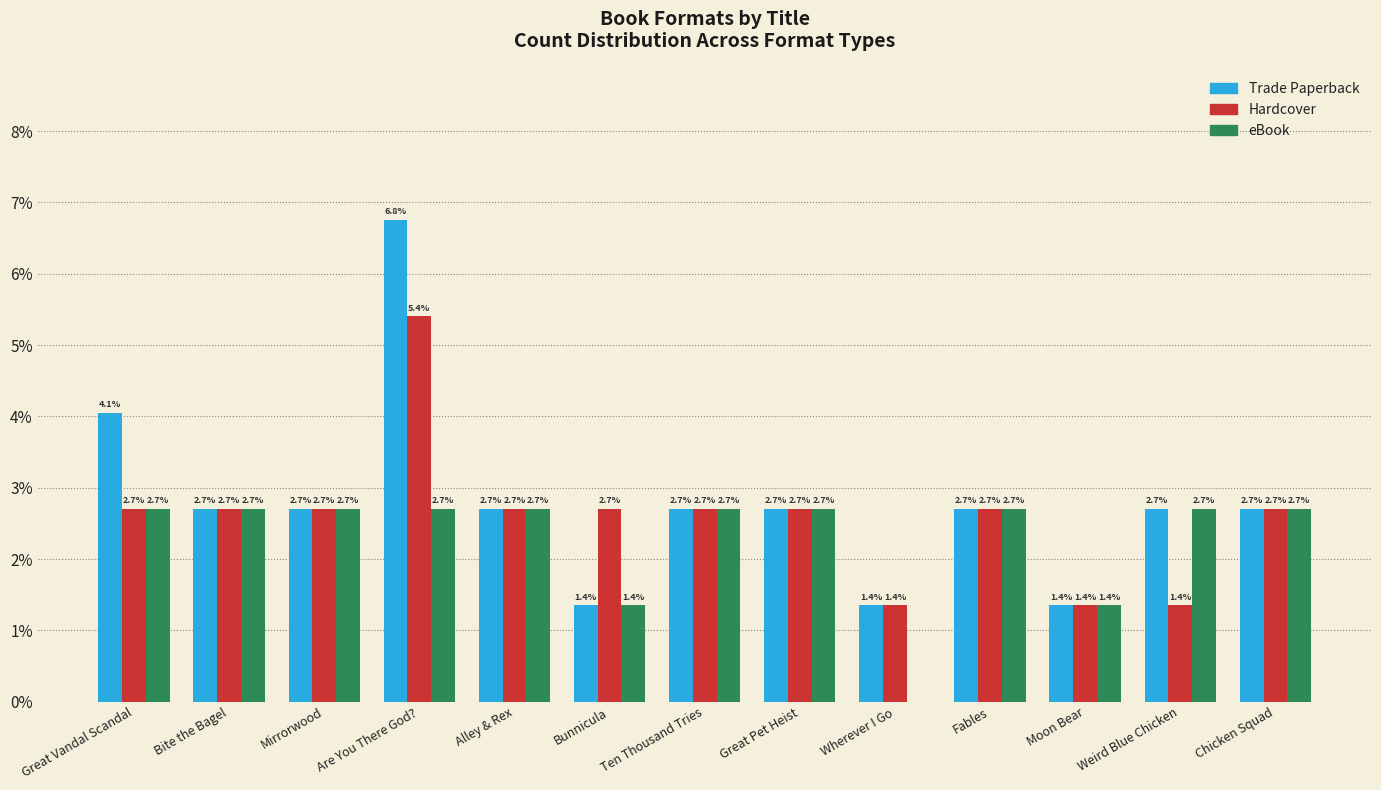

What is the spread (max minus min) of values at Are You There God??

4.1